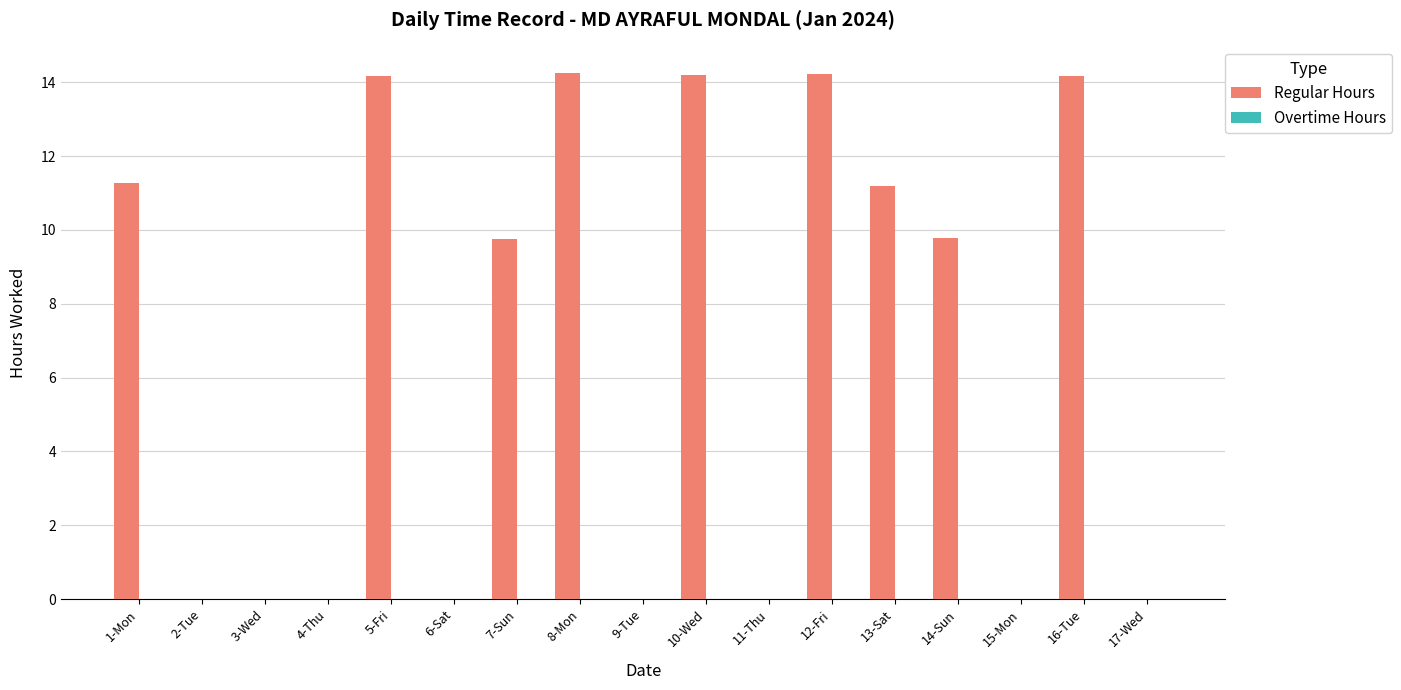

How many series are shown in this chart?

1